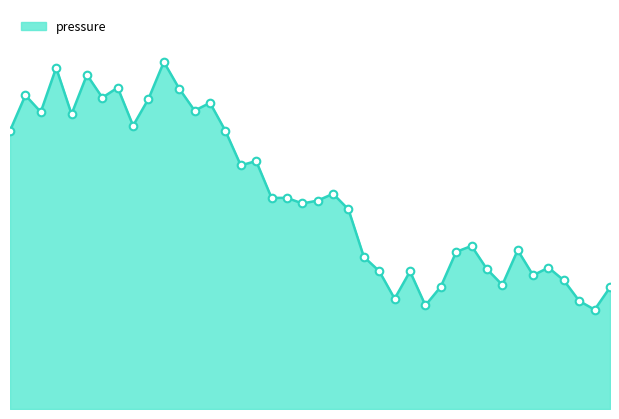

Is this an area chart (filled region under the line)?

Yes